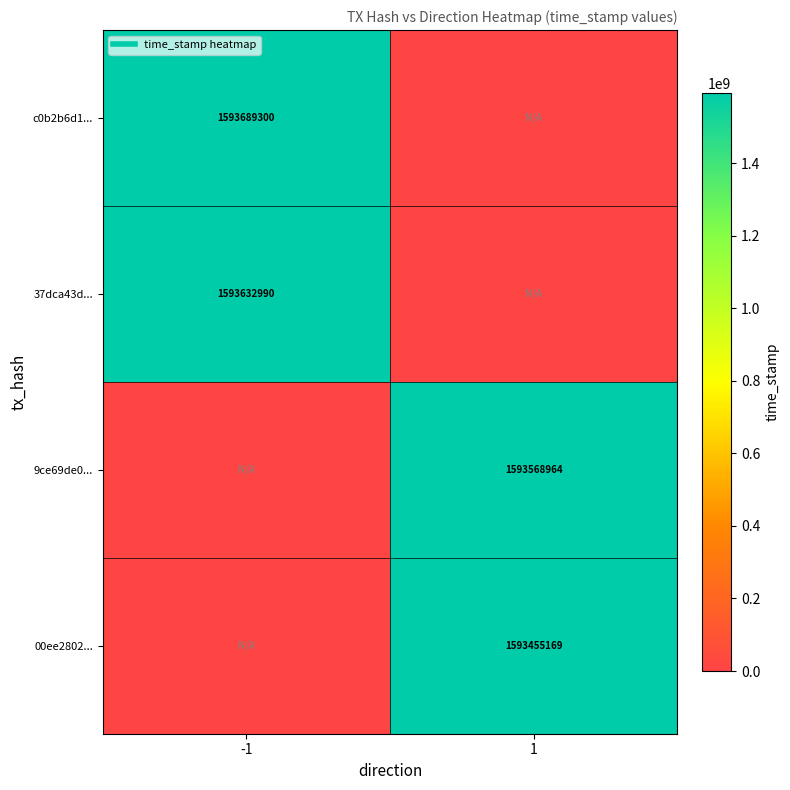

How many values in the c0b2b6d1... series are below 1593689300?

1